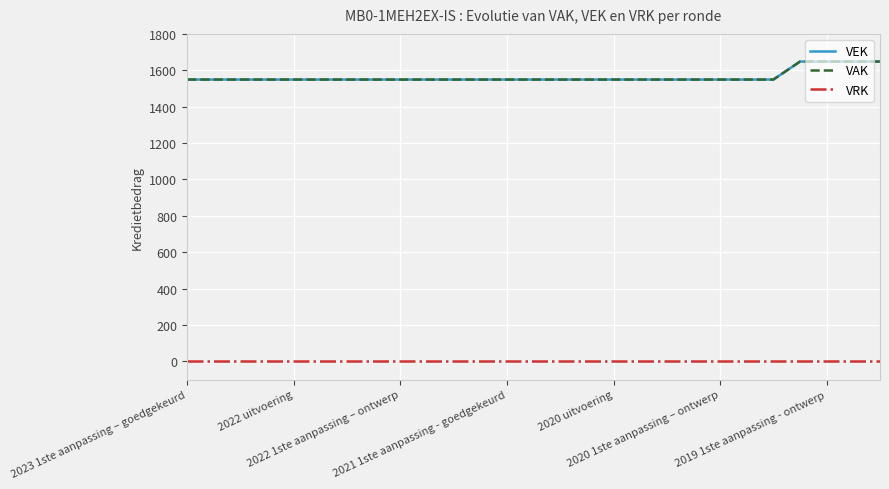

Which category has the lowest value in the VEK series?

2023 1ste aanpassing – goedgekeurd